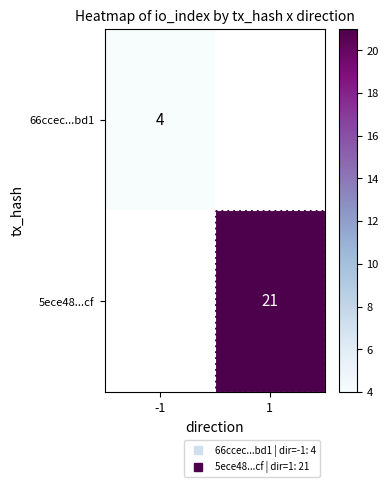

How many values in 5ece48...cf are above zero?

1